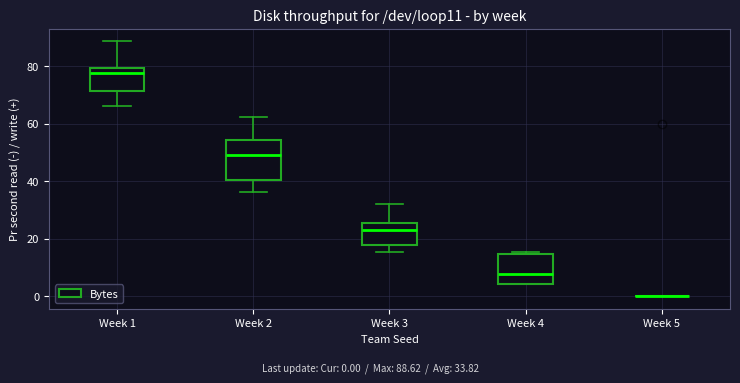

Which box is the tallest, from its lower edge to its upper edge?

Week 2